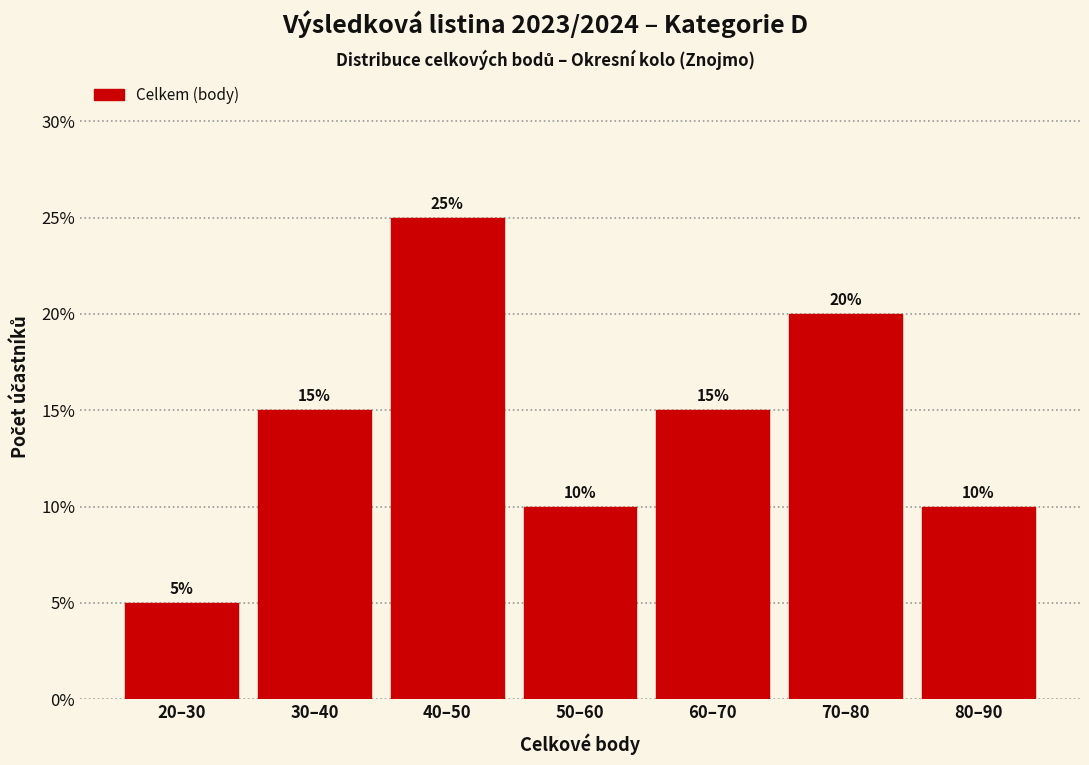

Reading left to right, what are all the values shown in this chart?

5	15	25	10	15	20	10